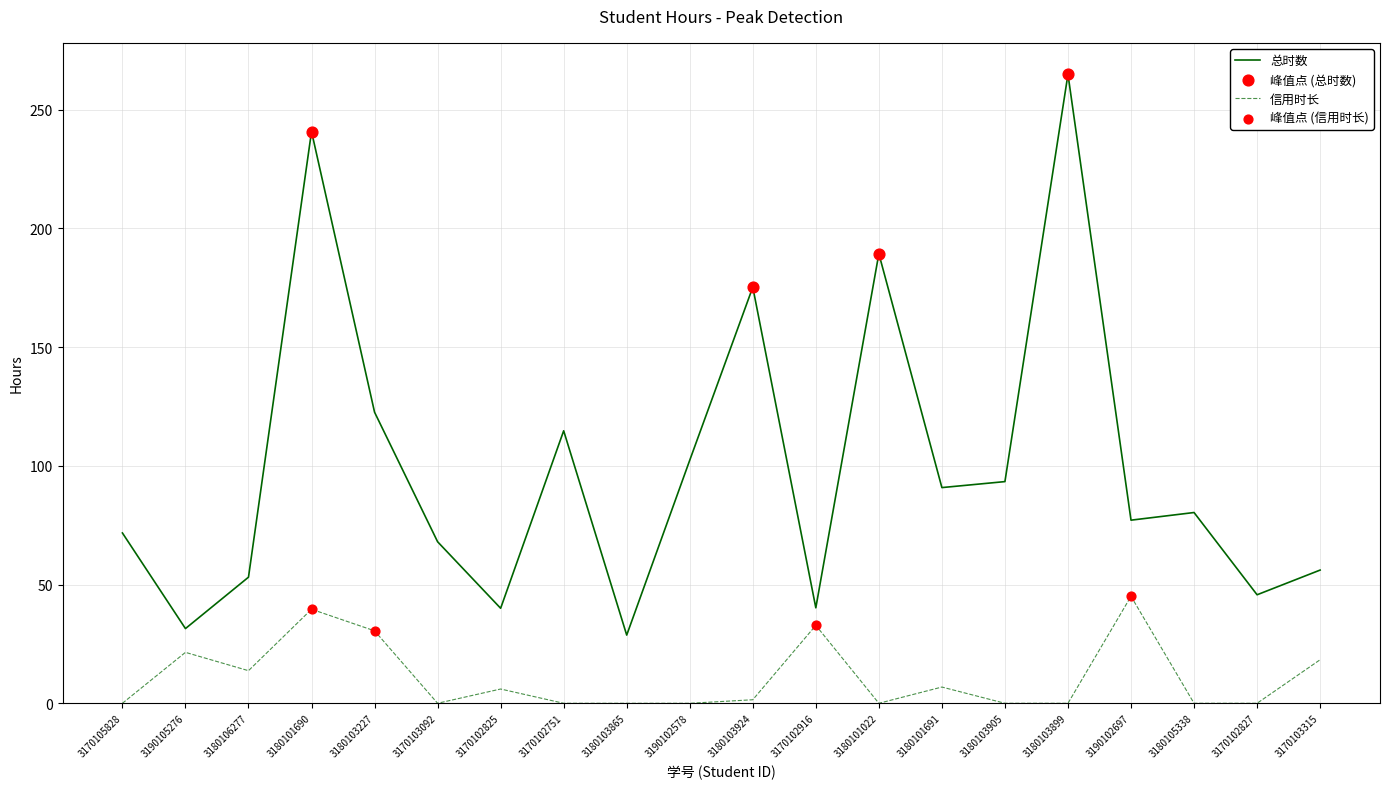

At how many categories does at least one series exceed 212?

2